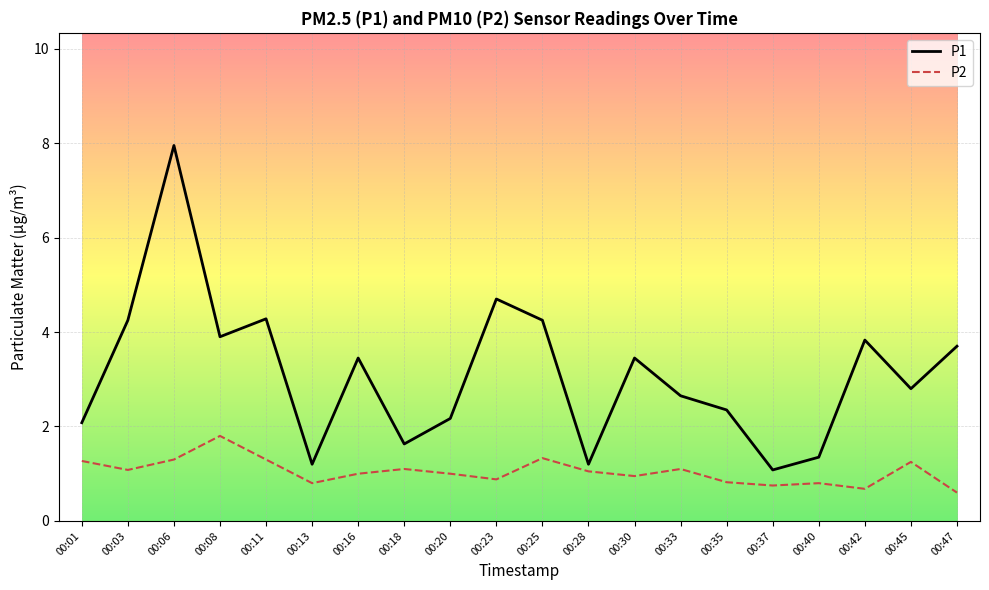

Which label corresponds to the largest value in the chart?

00:06